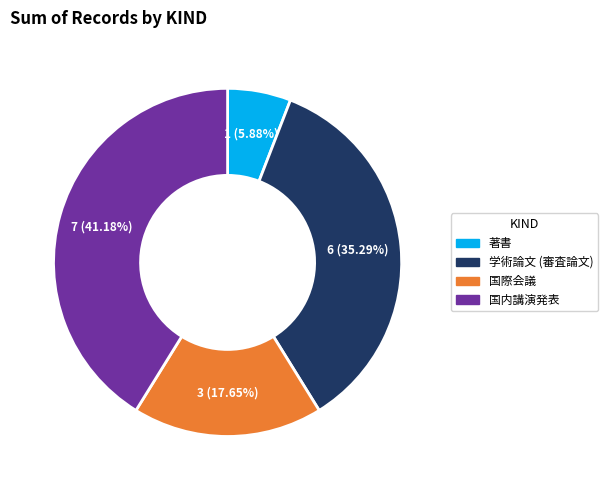

To the nearest percent, what is the difference between the 国際会議 and 国内講演発表 slice percentages?

24%